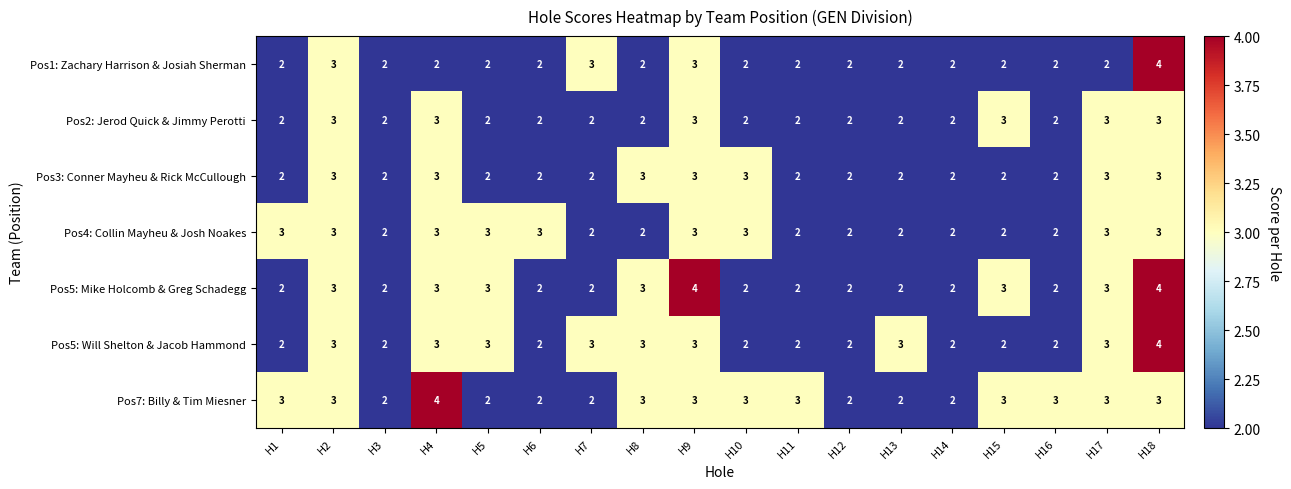

Count the Pos3: Conner Mayheu & Rick McCullough values in the range 2 to 3.

18